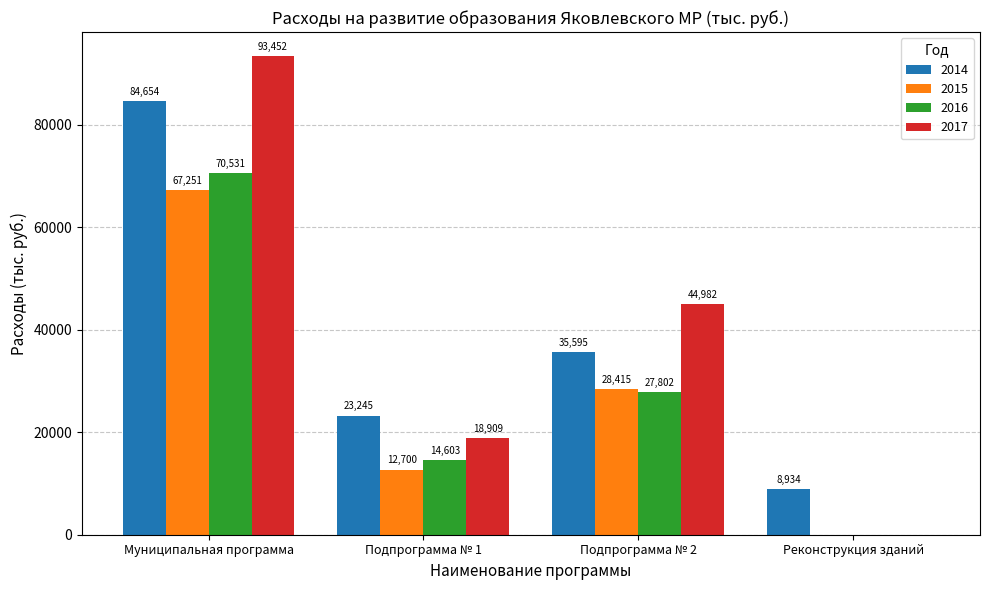

What is the greatest value displayed?

93452.4